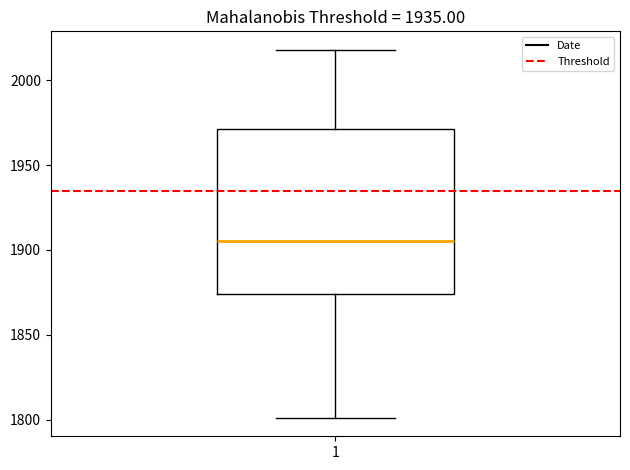

Transcribe this box plot: give where the median line is, the range the box spans, and where the two whiskers end, as read against the y-axis. The values are not printed on the chart, so give them approximately, as read against the axis.

median 1905, box 1875 to 1970, whiskers 1800 to 2020